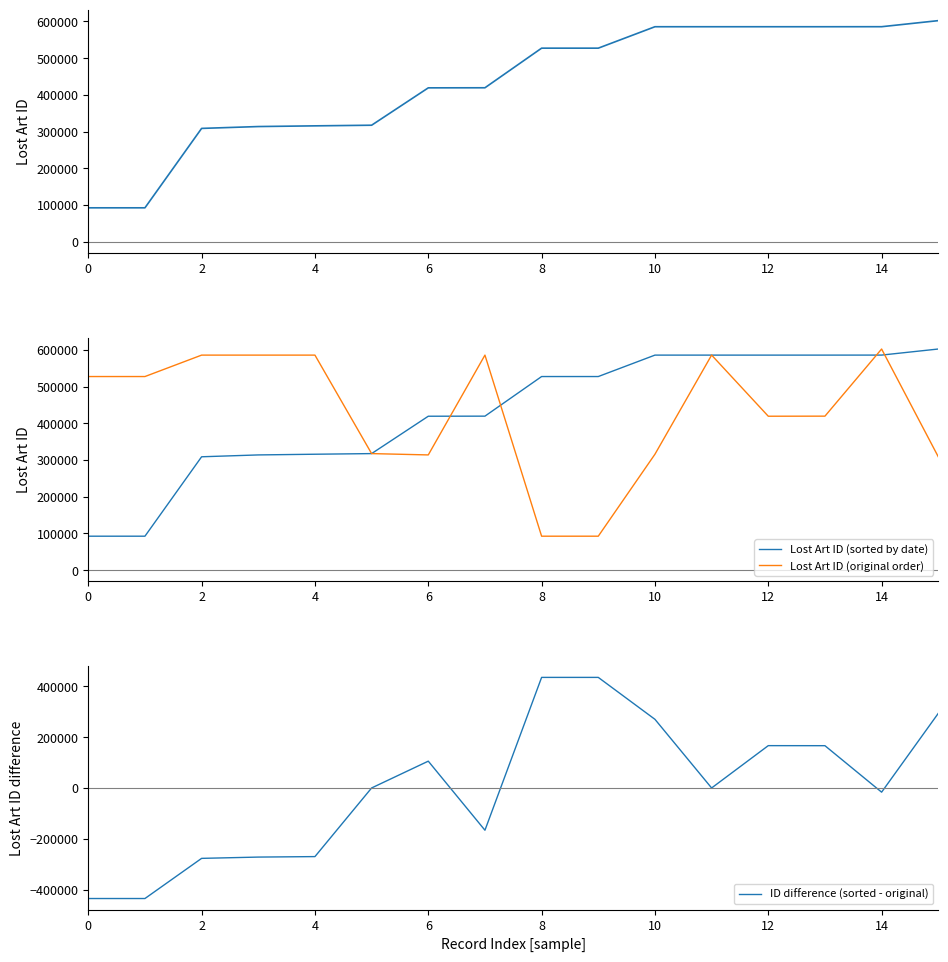

At which category does Lost Art ID (sorted by date) reach its first local peak?

10